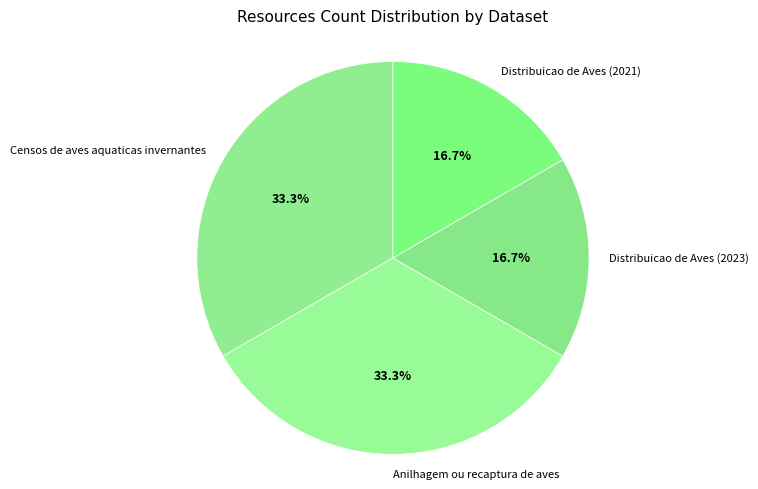

True or false: Distribuicao de Aves (2021) accounts for 17% of the total.

True